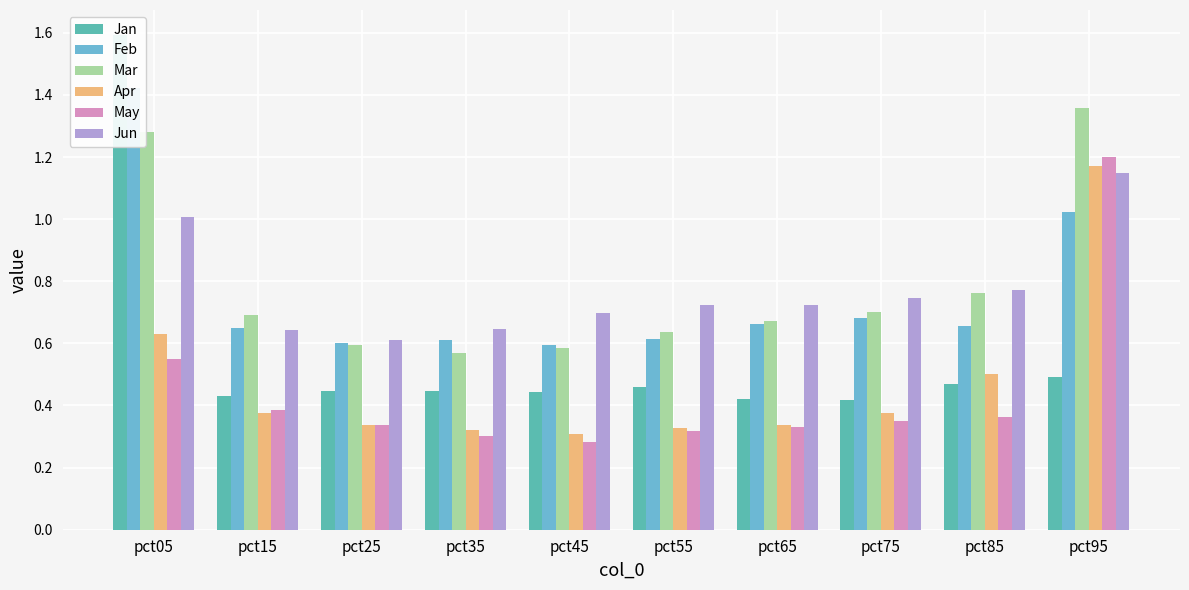

How many bars are there in each group?

6